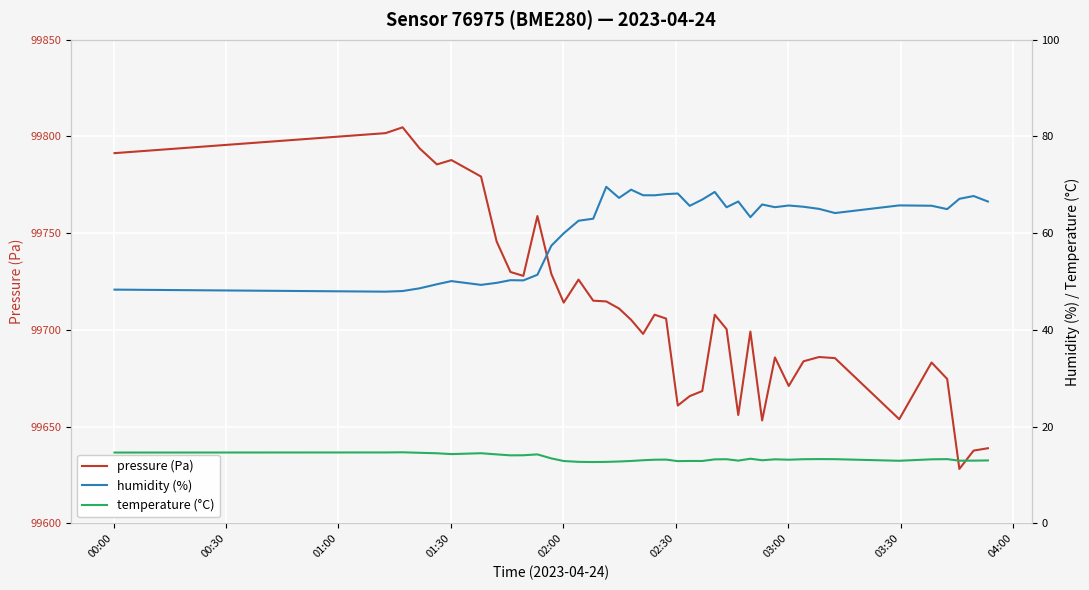

What is the minimum value for pressure (Pa)?

99628.2